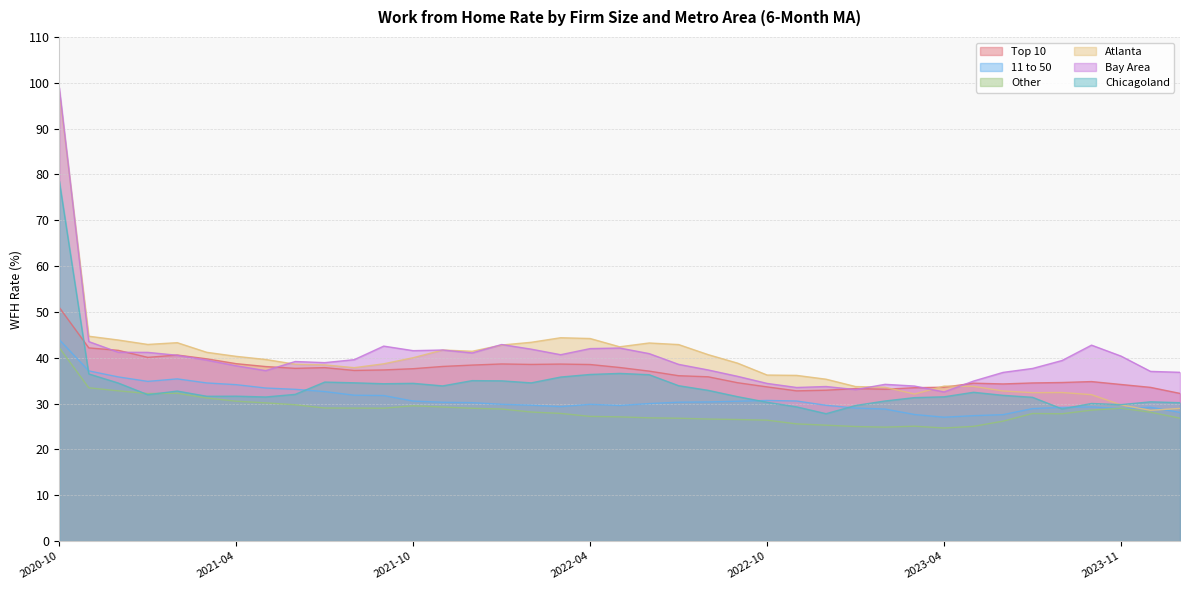

At which category is the sum across all series the highest?

2020-10